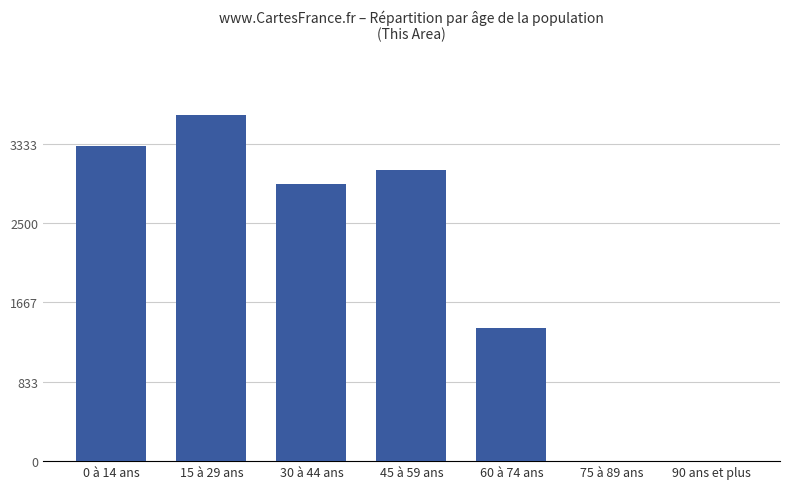

What is the ratio of the value at 30 à 44 ans to the value at 0 à 14 ans?

0.9